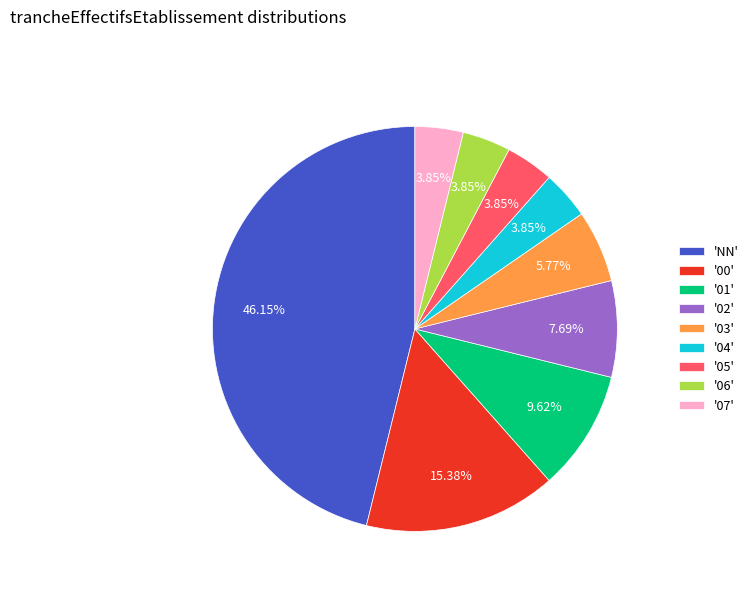

Combined, do '00' and '01' account for over 50%?

No